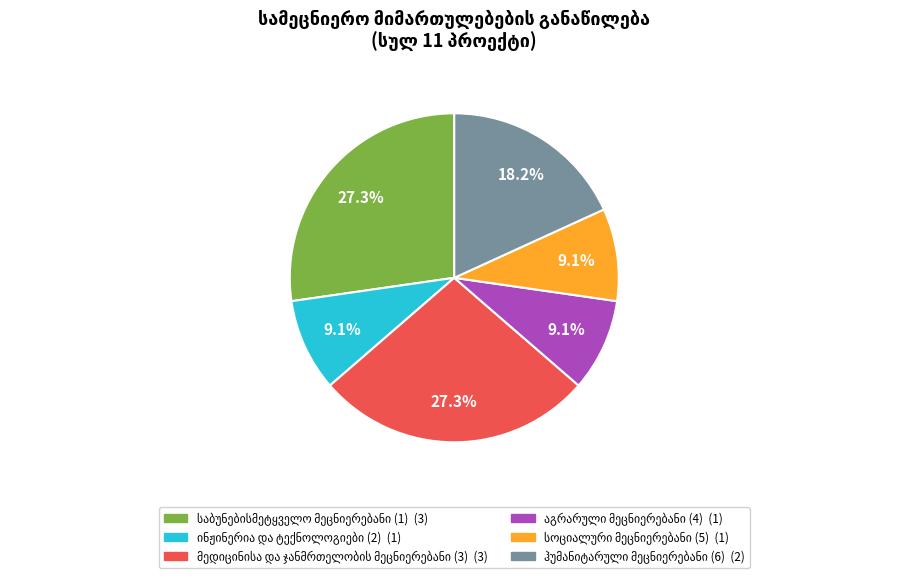

How many segments does this pie chart have?

6